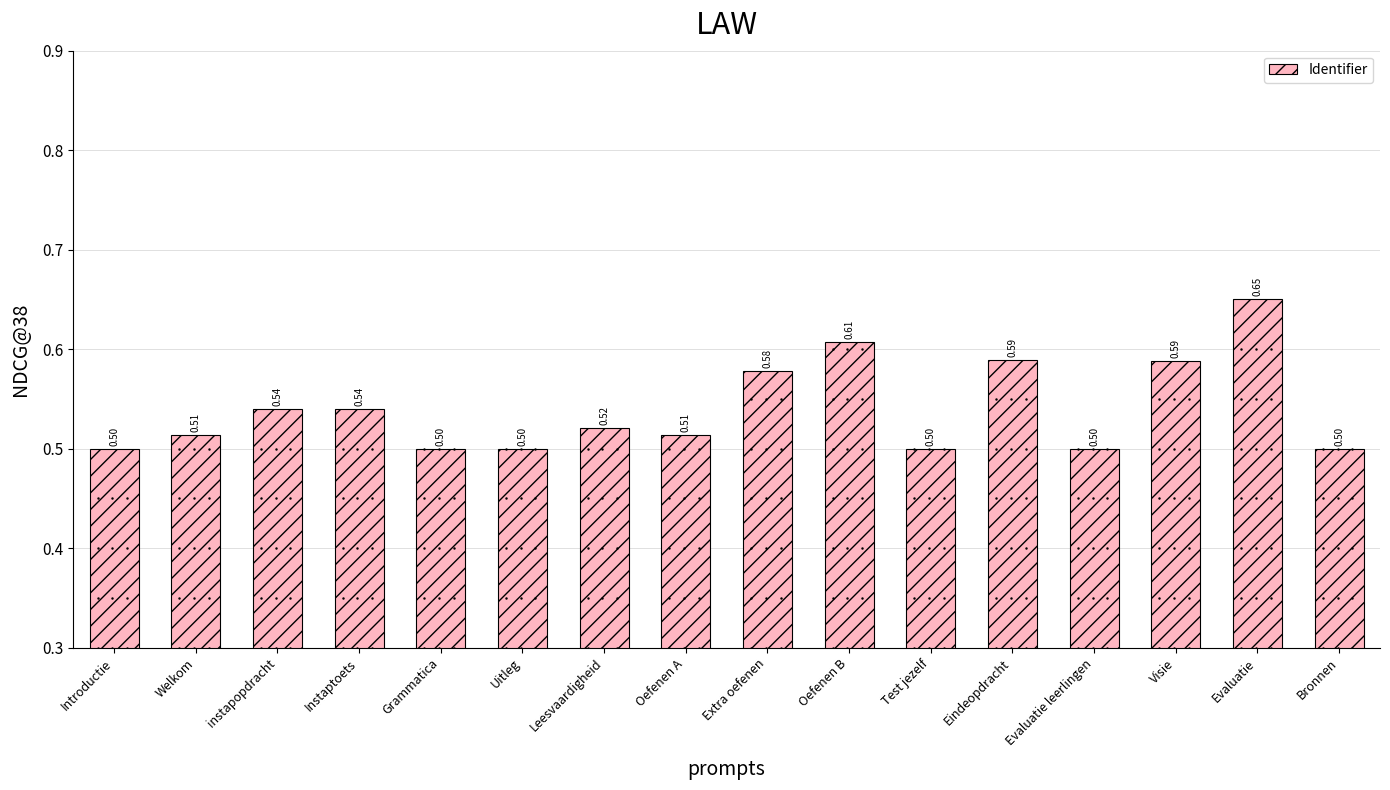

What position from the right is Uitleg?

11